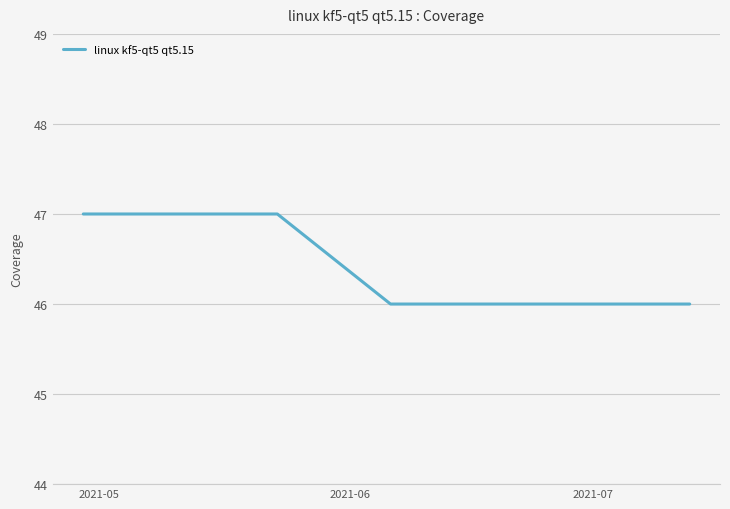

What is the smallest value displayed?

46